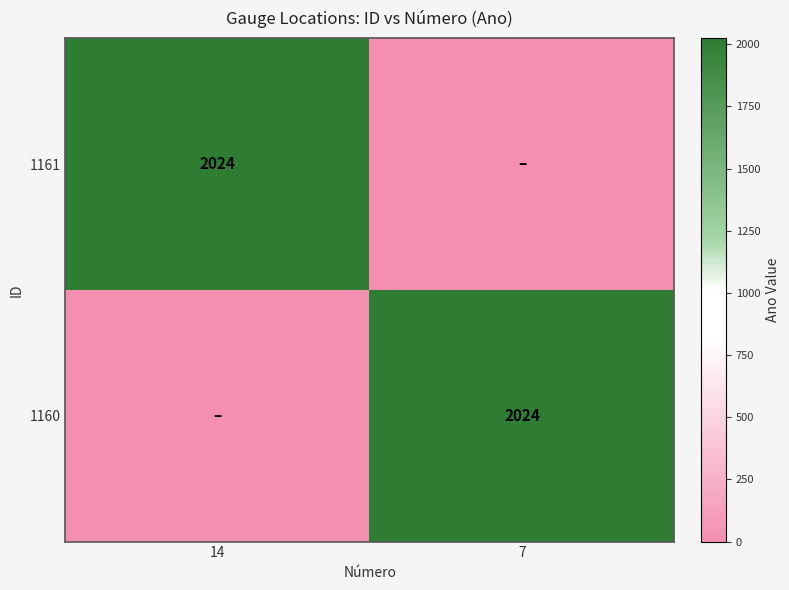

What is the difference between the 1161 values at 14 and 7?

2024